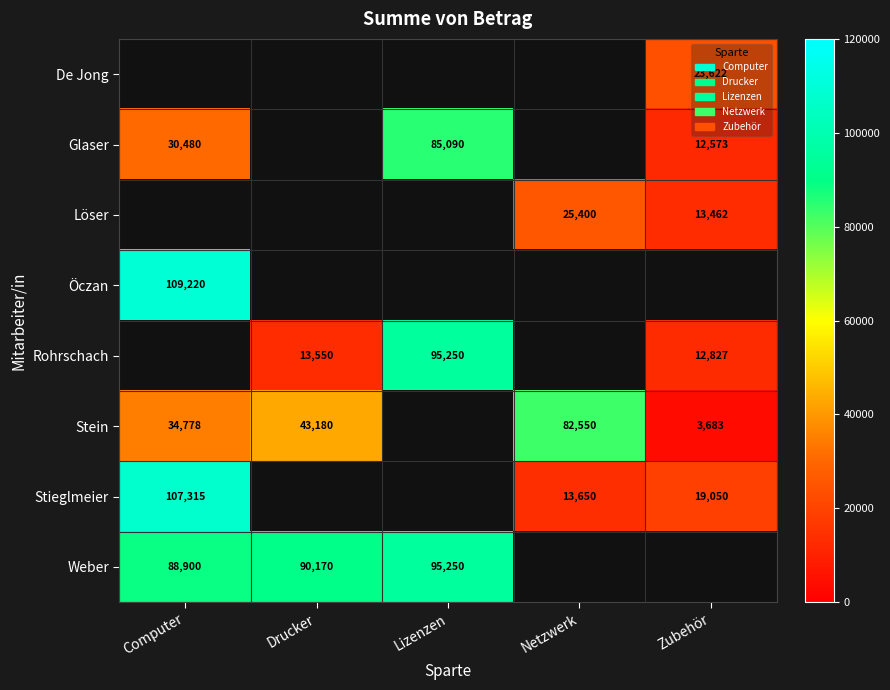

Which category has the lowest value across all series?

Zubehör